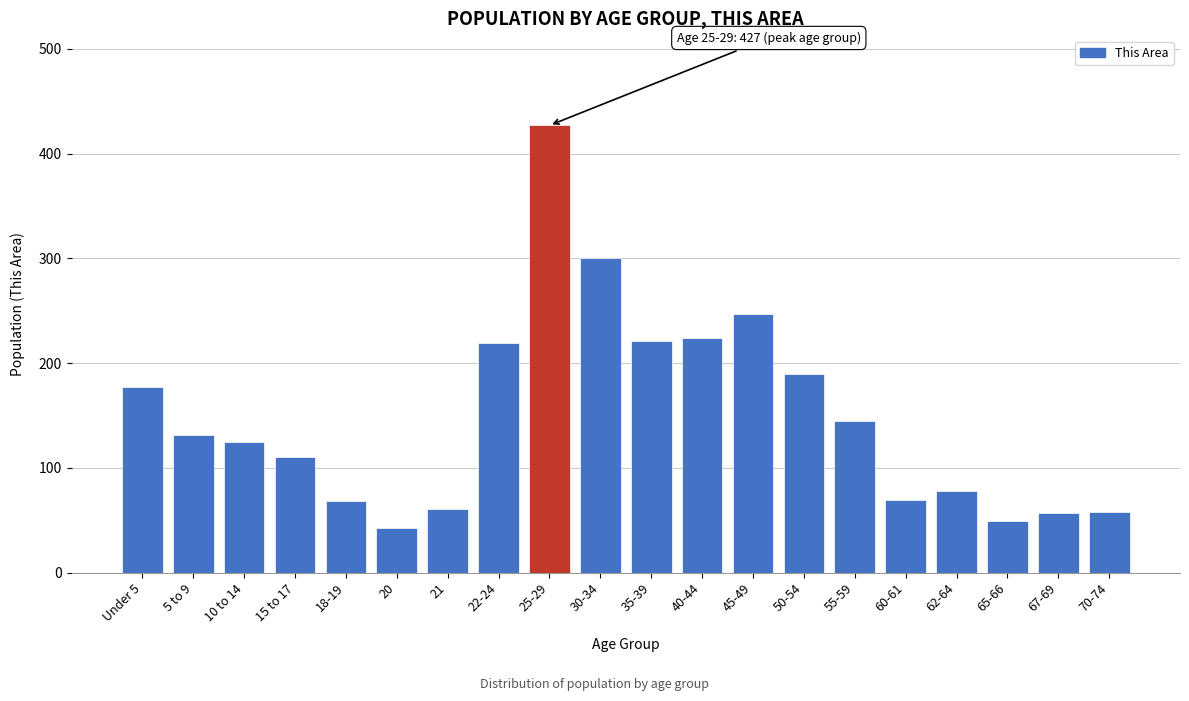

Which has a higher value, 60-61 or 65-66?

60-61